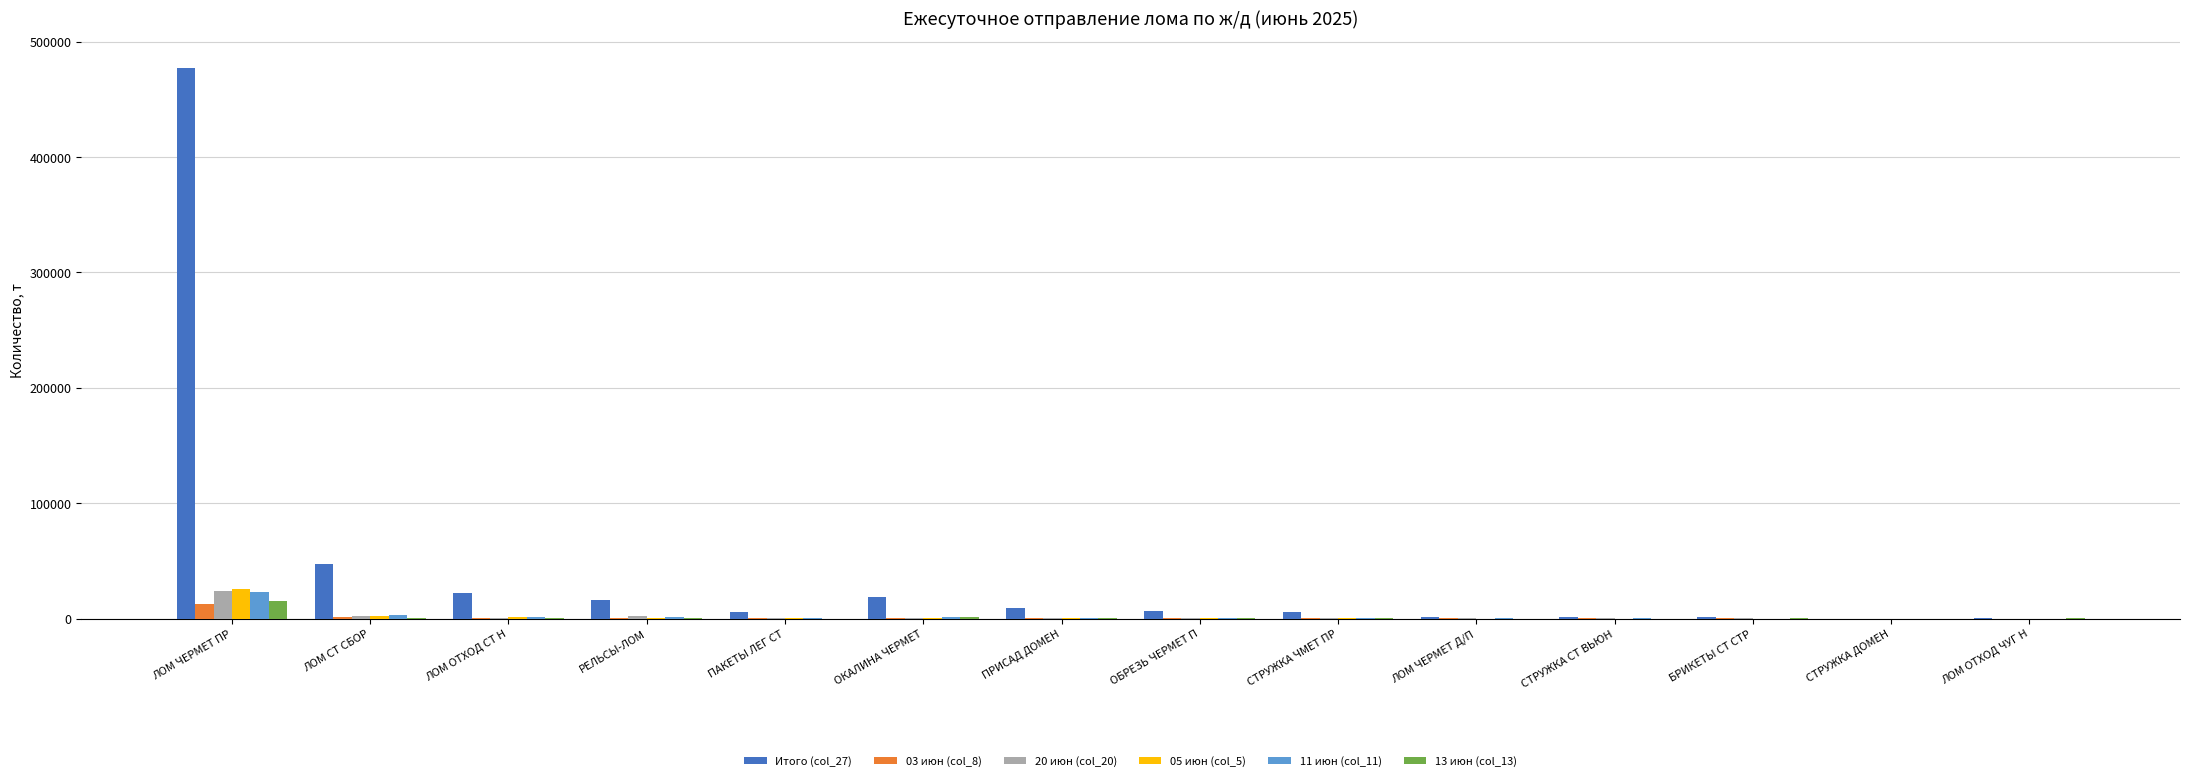

Which series has the largest total across all categories?

Итого (col_27)